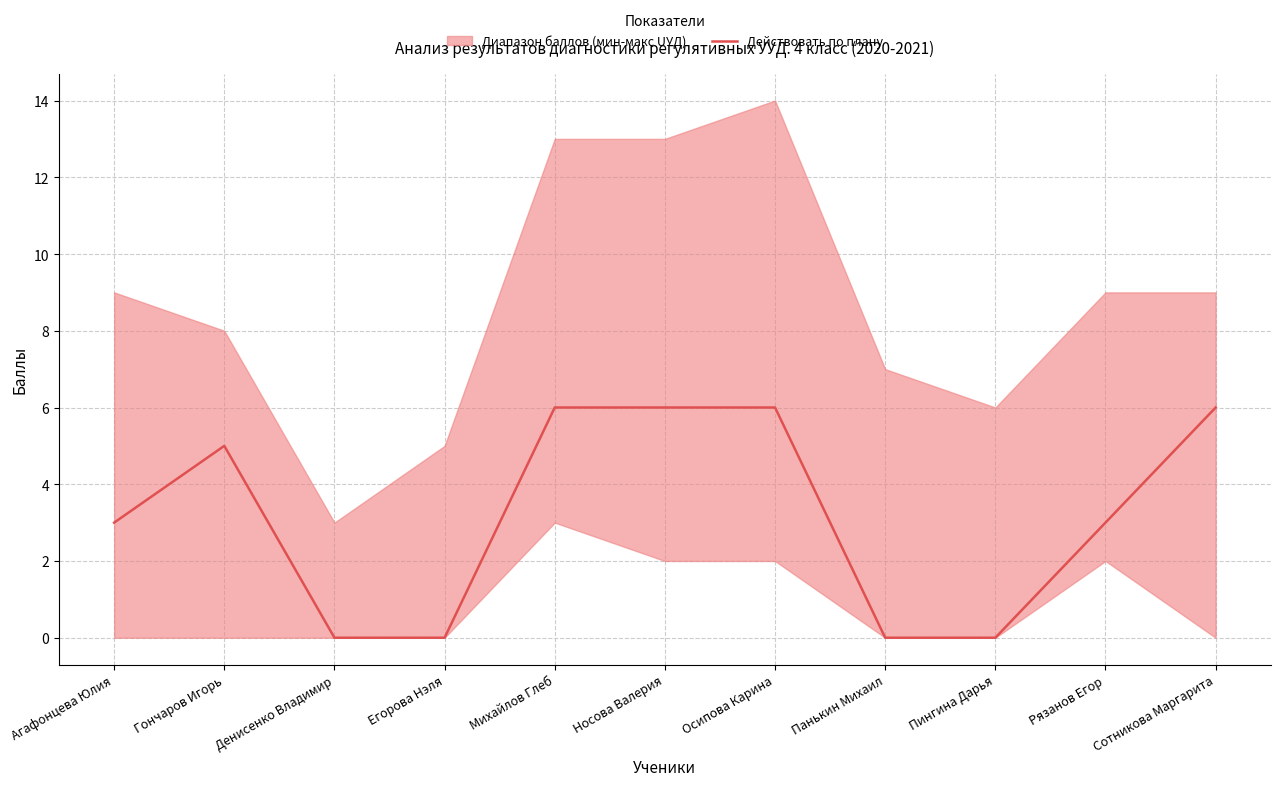

Which category has the lowest value across all series?

Денисенко Владимир